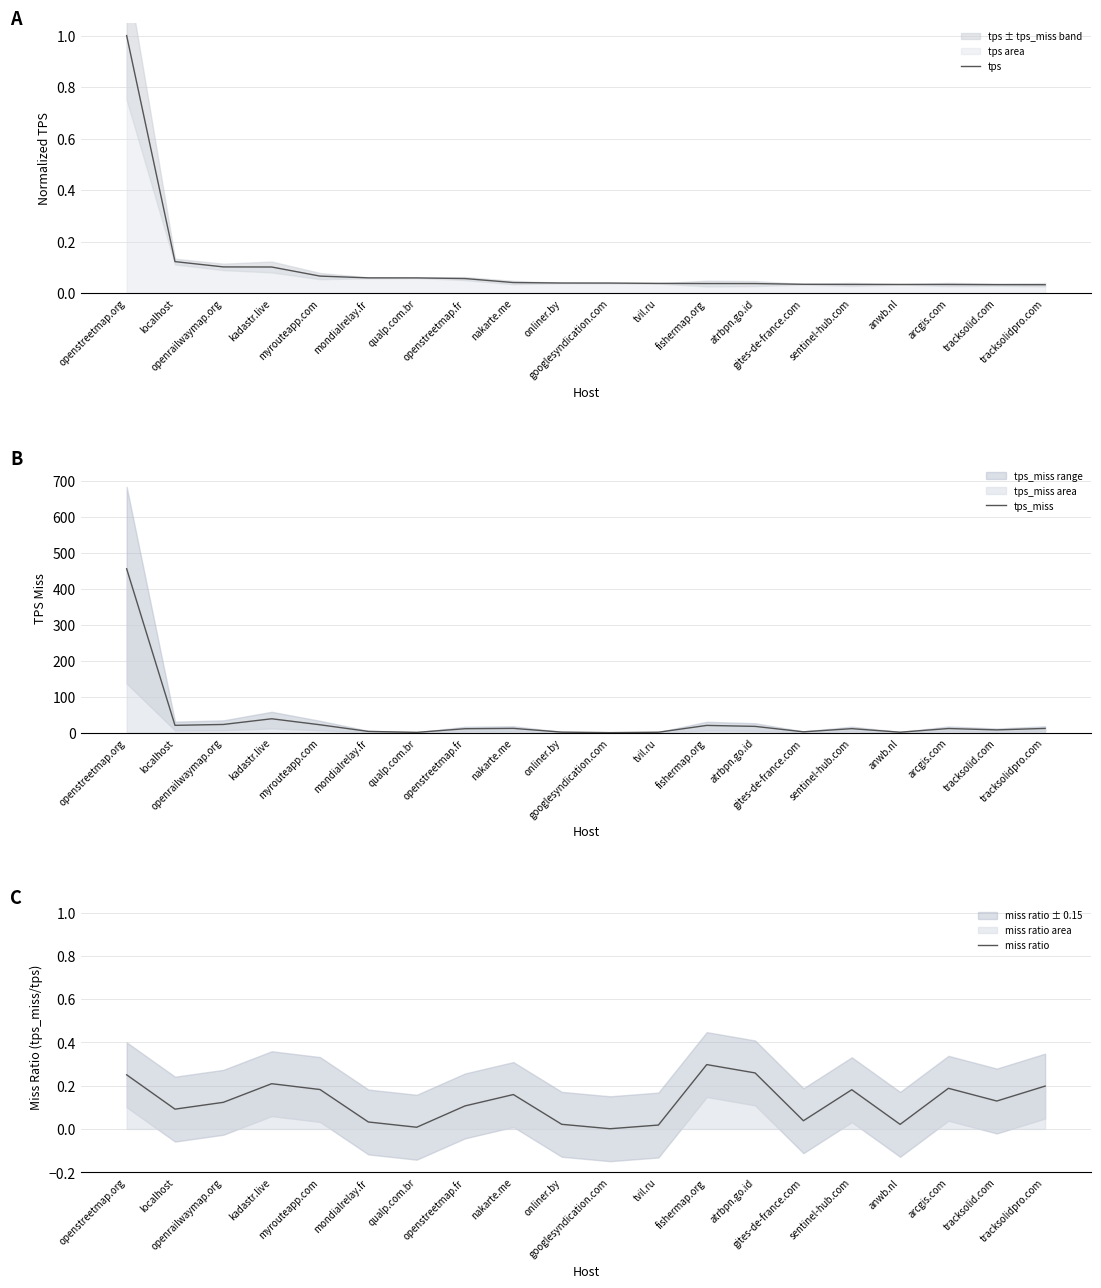

What is the label of the 7th point from the left?

qualp.com.br